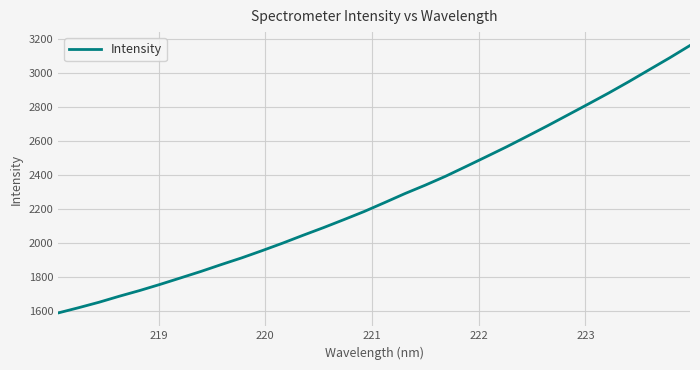

What is the minimum value shown in the chart?

1589.8